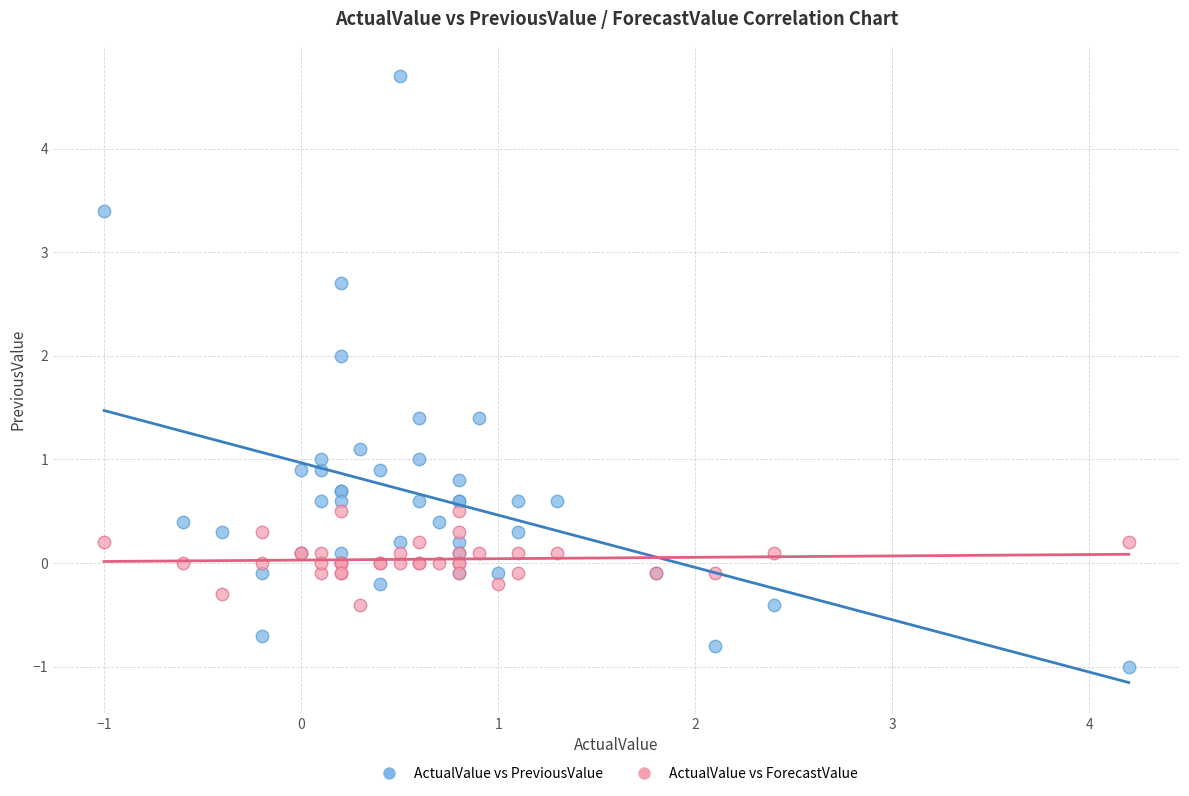

Which series reaches the maximum Y coordinate?

ActualValue vs PreviousValue